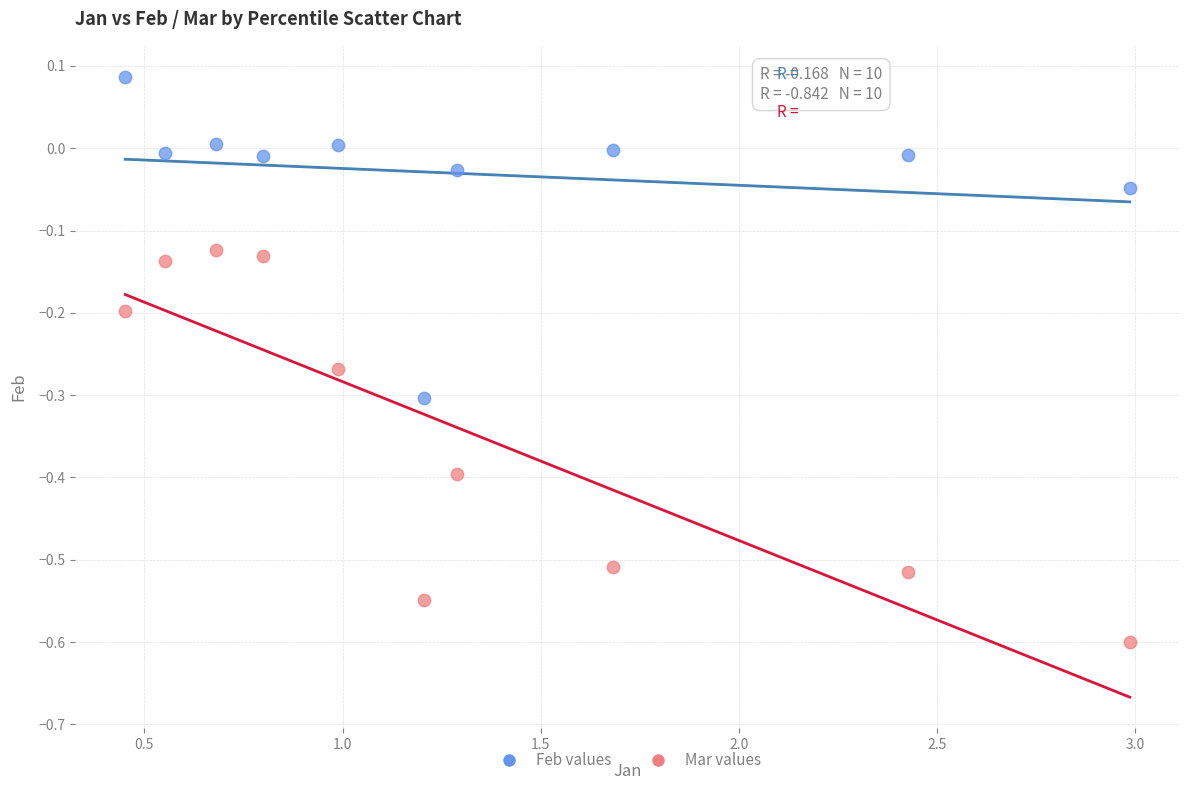

Across all data points, what is the range of Y values (max minus min)?

0.7